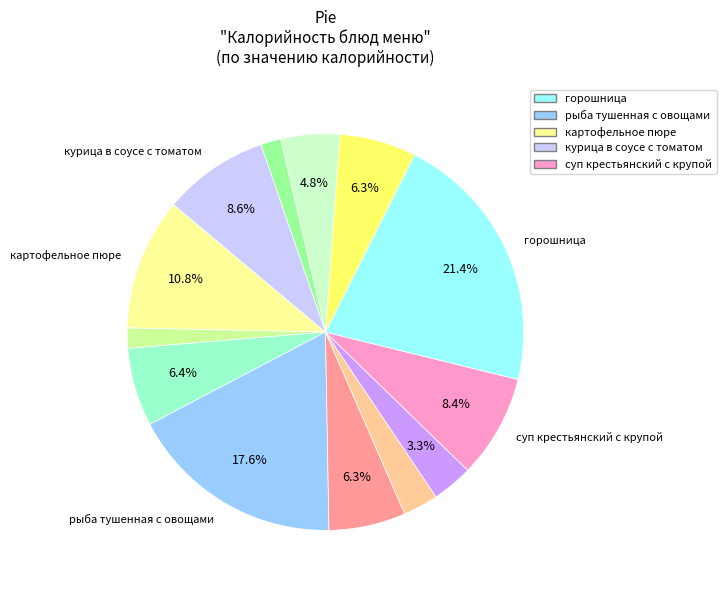

Is there any slice that represents more than half of the pie?

No